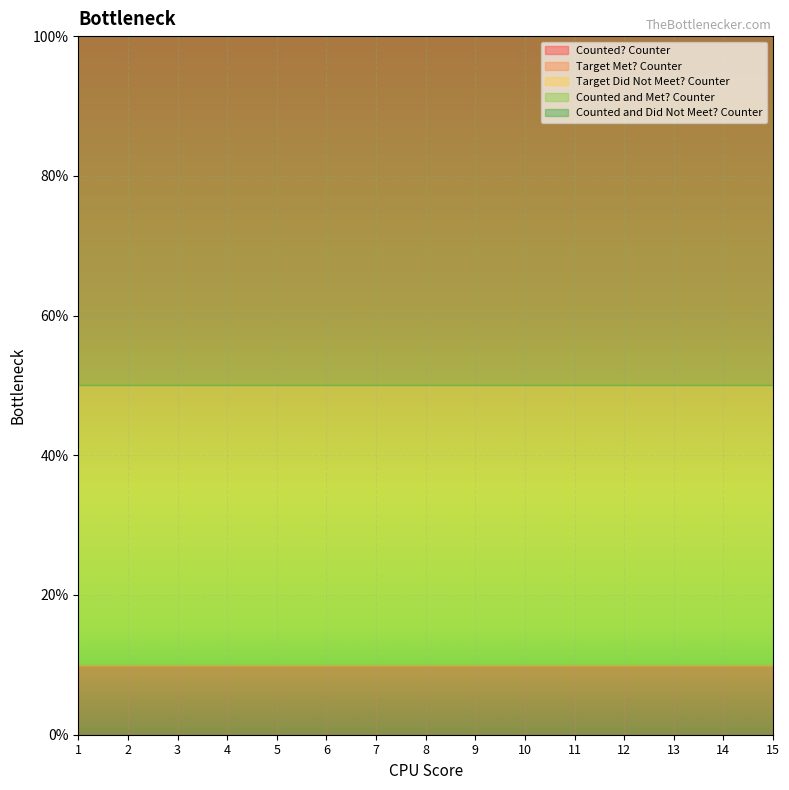

Does the chart display data point markers on the line(s)?

No